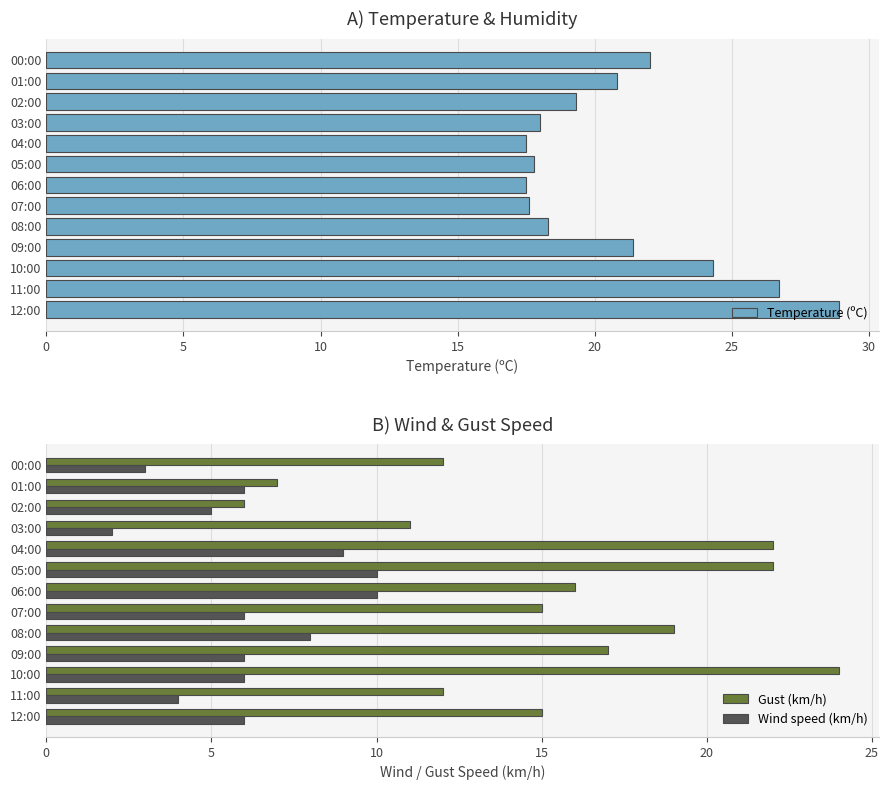

At how many categories does at least one series exceed 2?

13